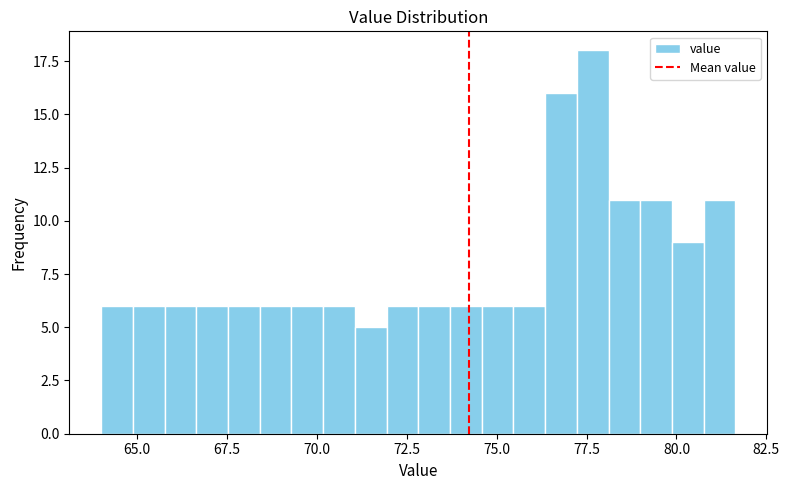

Around what value on the x-axis is the tallest bar? Give the approximate position of its centre, as read against the axis.

77.5